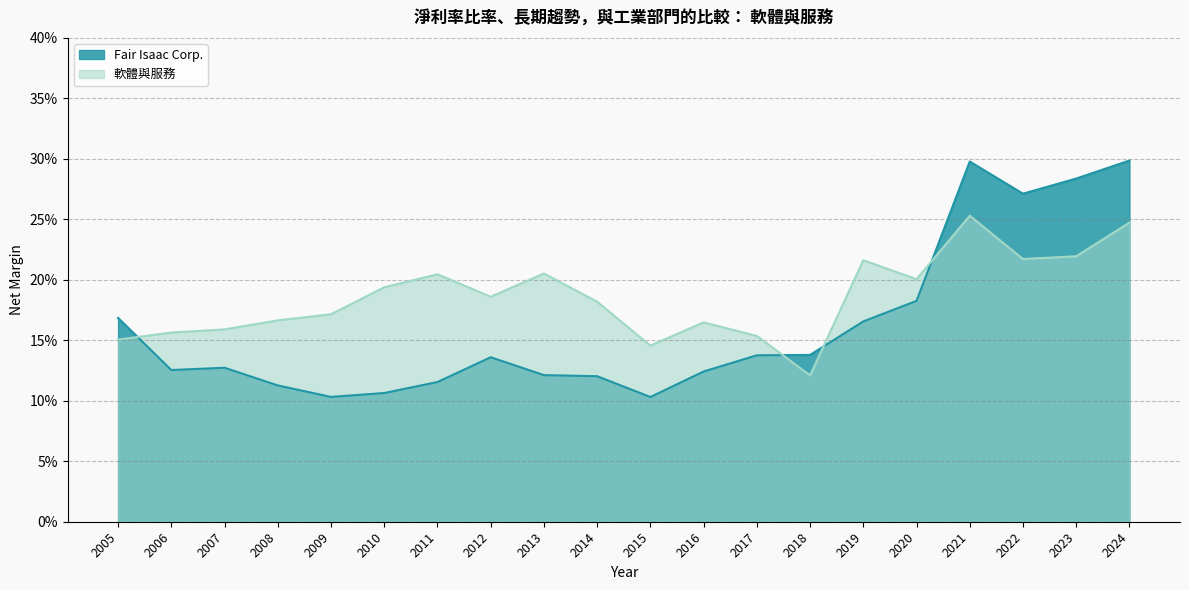

Reading left to right, transcribe all the data shown in this chart.

Fair Isaac Corp.: 0.2	0.1	0.1	0.1	0.1	0.1	0.1	0.1	0.1	0.1	0.1	0.1	0.1	0.1	0.2	0.2	0.3	0.3	0.3	0.3
軟體與服務: 0.2	0.2	0.2	0.2	0.2	0.2	0.2	0.2	0.2	0.2	0.1	0.2	0.2	0.1	0.2	0.2	0.3	0.2	0.2	0.2